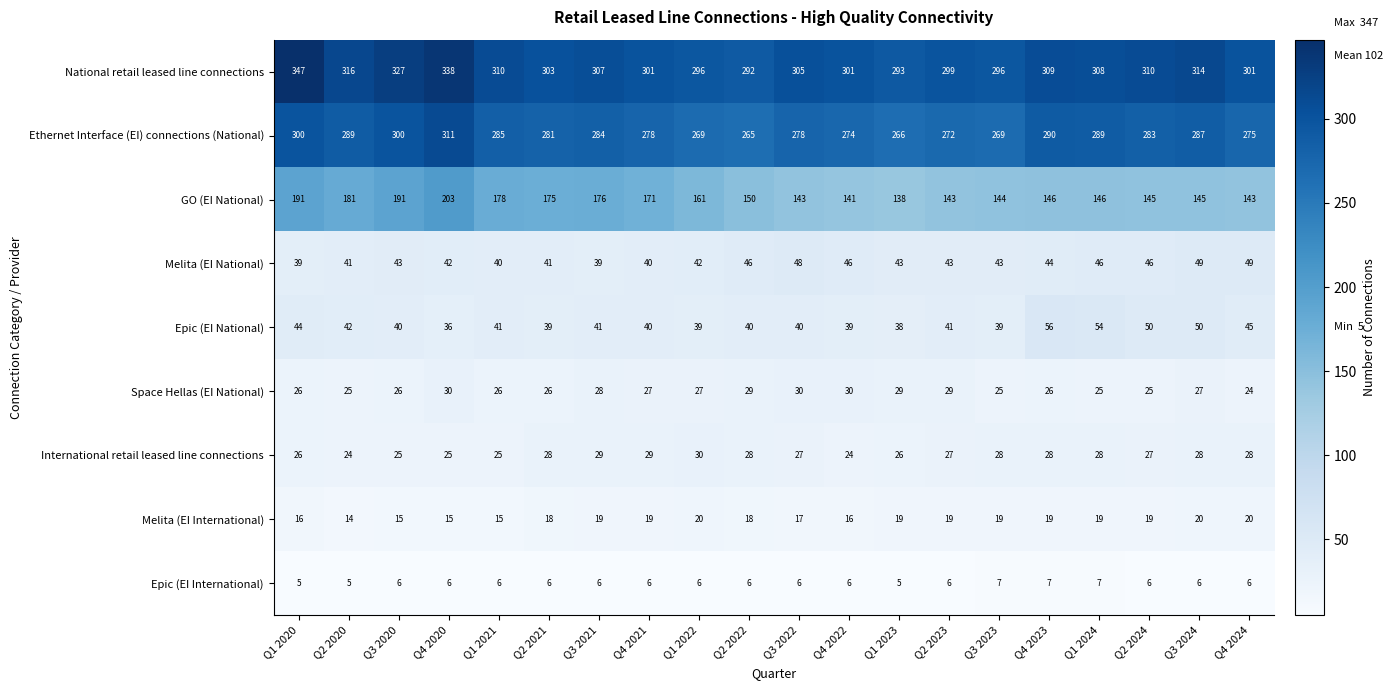

How many International retail leased line connections values are between 26 and 28?

12